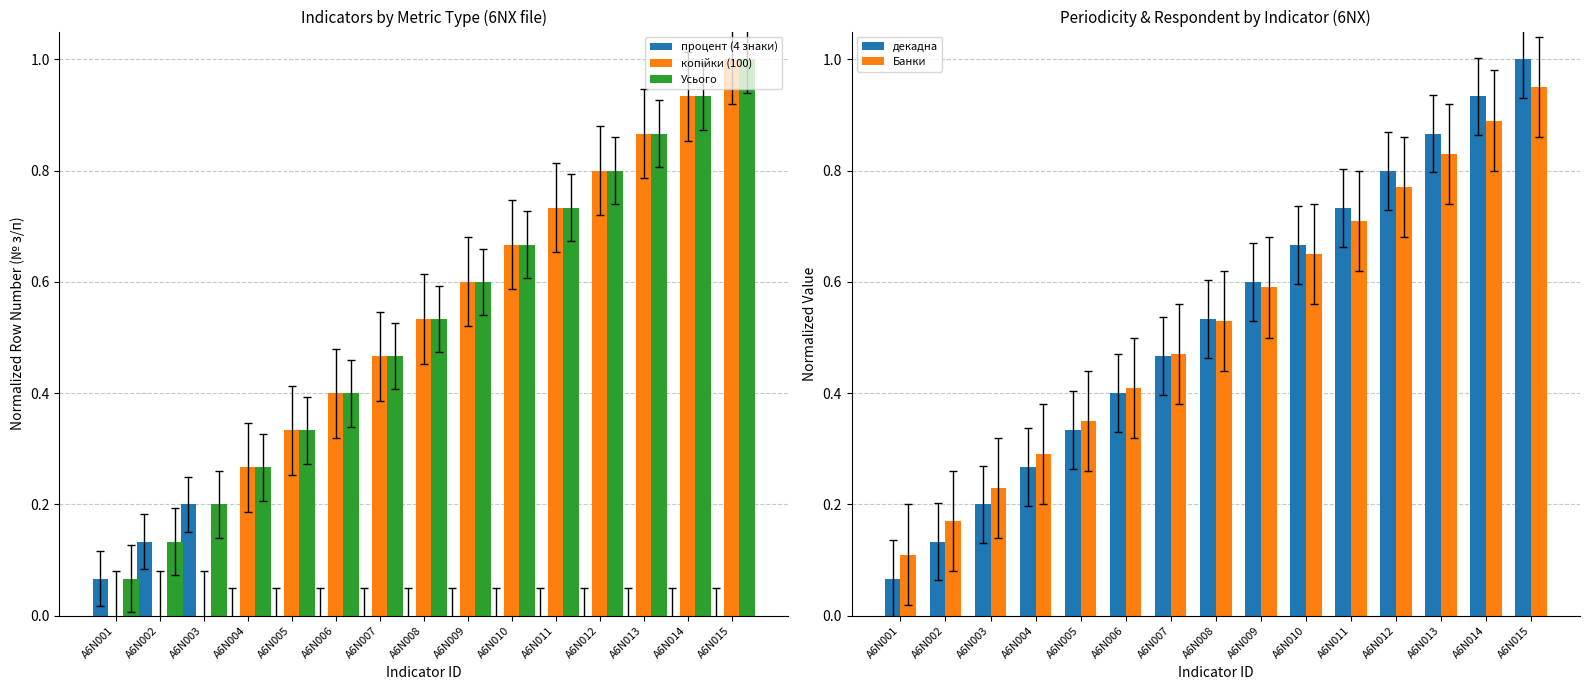

How many groups of bars are there?

15